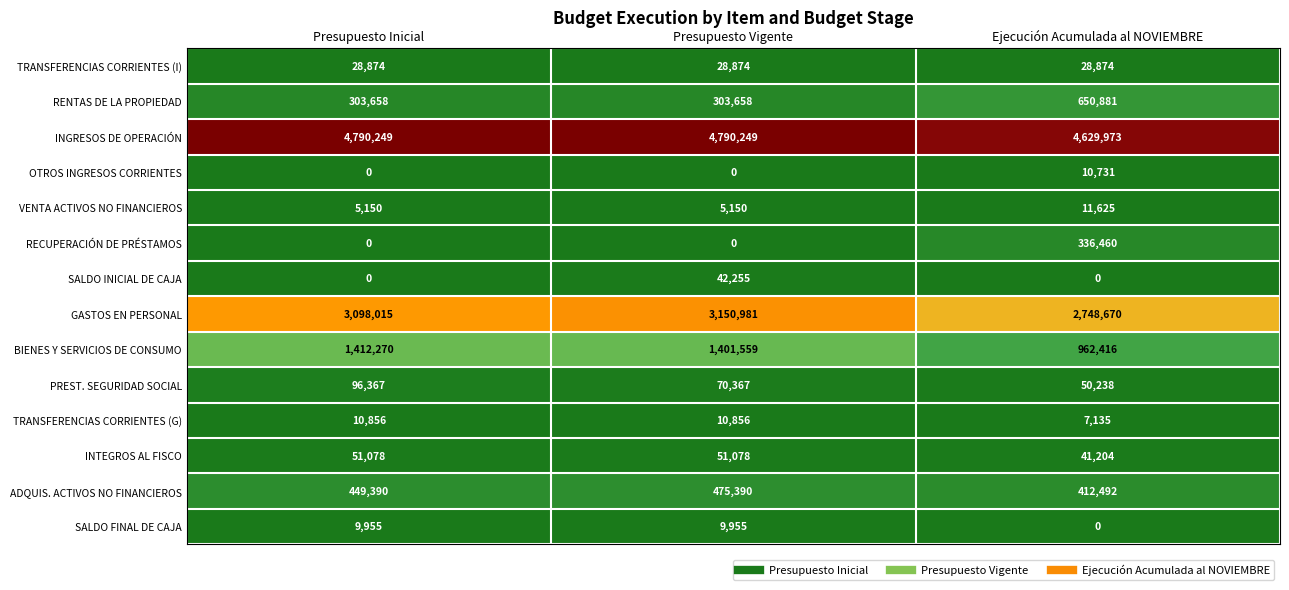

Which series has the widest spread of values?

BIENES Y SERVICIOS DE CONSUMO